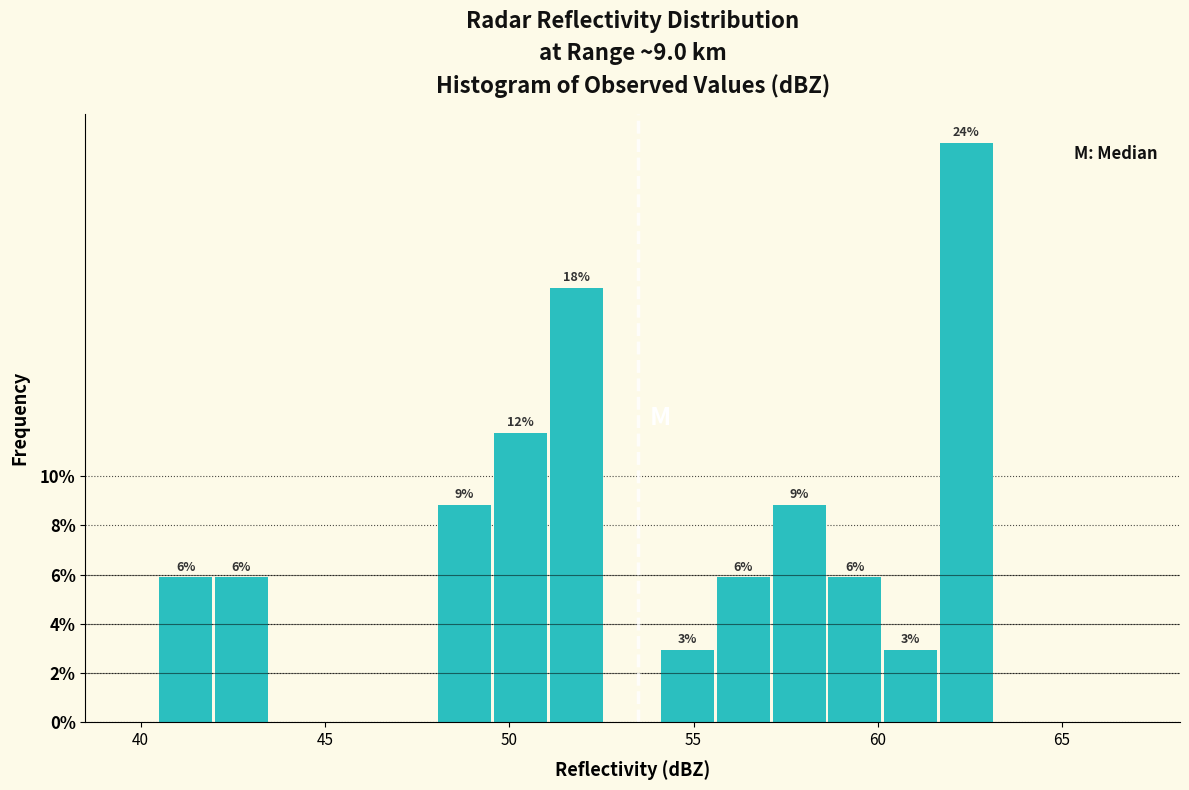

Read against the x-axis, roughly where is the centre of the tallest bar?

62.5